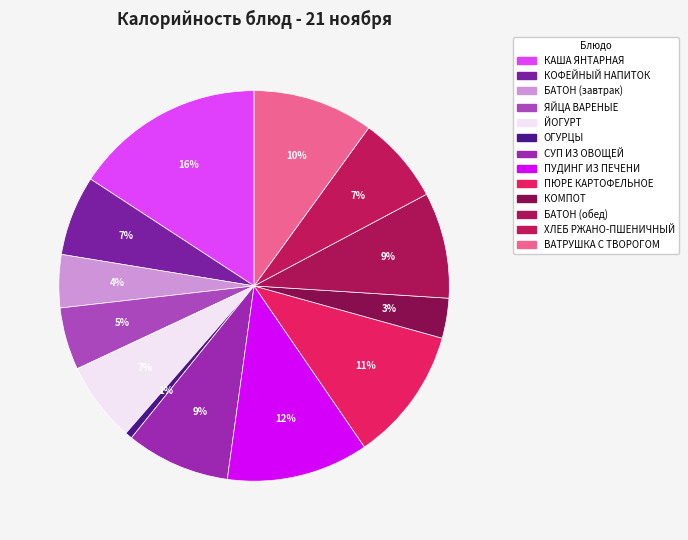

What portion of the pie excludes ХЛЕБ РЖАНО-ПШЕНИЧНЫЙ?

92.8%